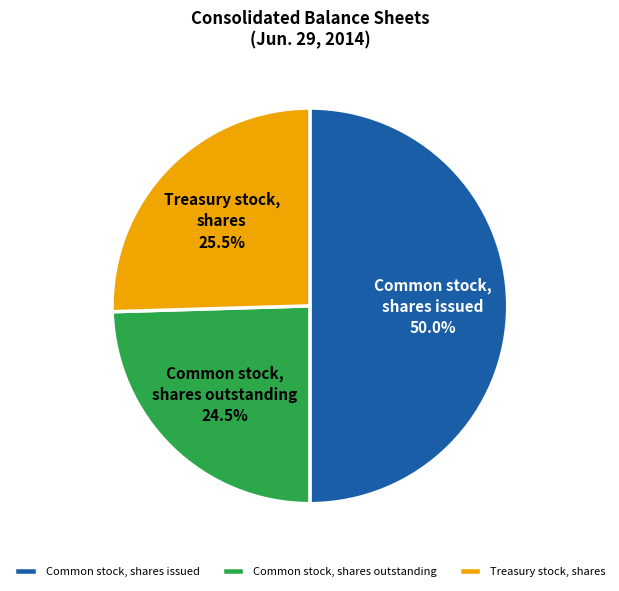

Does Common stock, shares outstanding represent more than half of the total?

No